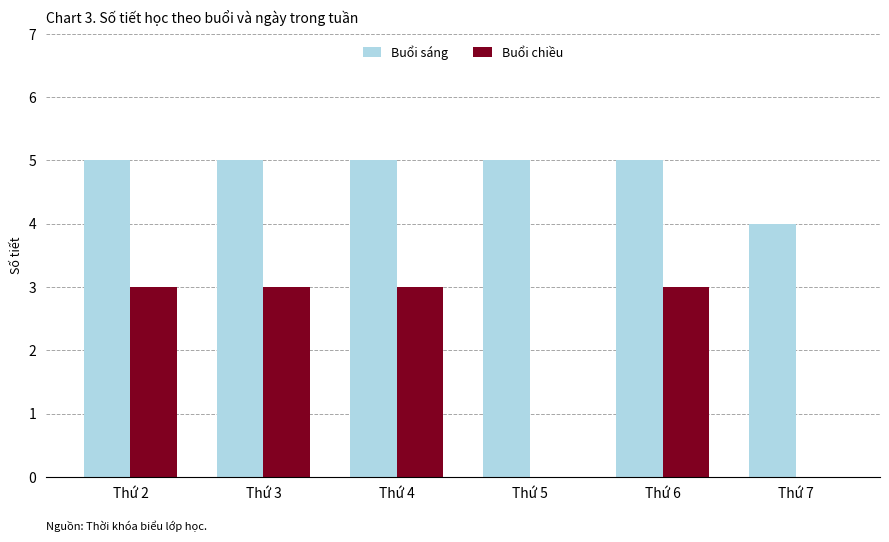

The Buổi chiều series shows -2 at Thứ 5. True or false?

False